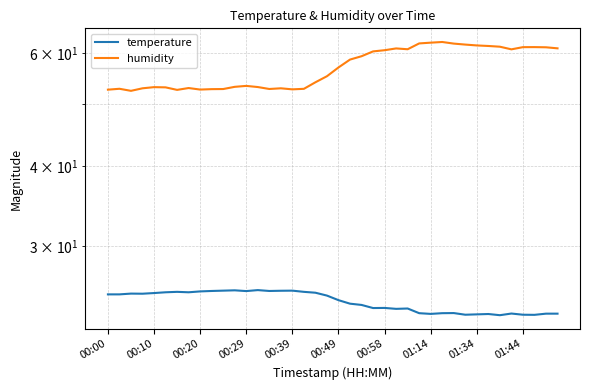

Which series has the largest range (max minus min)?

humidity